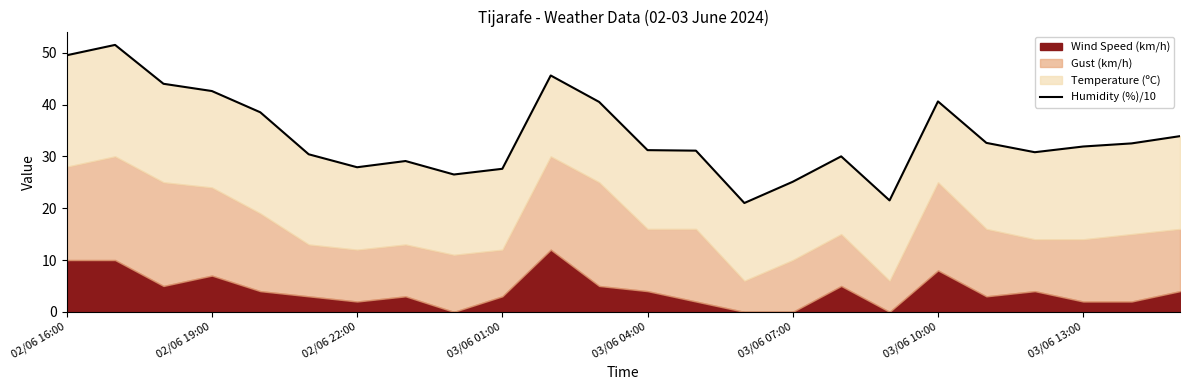

What position from the right is 14?

10